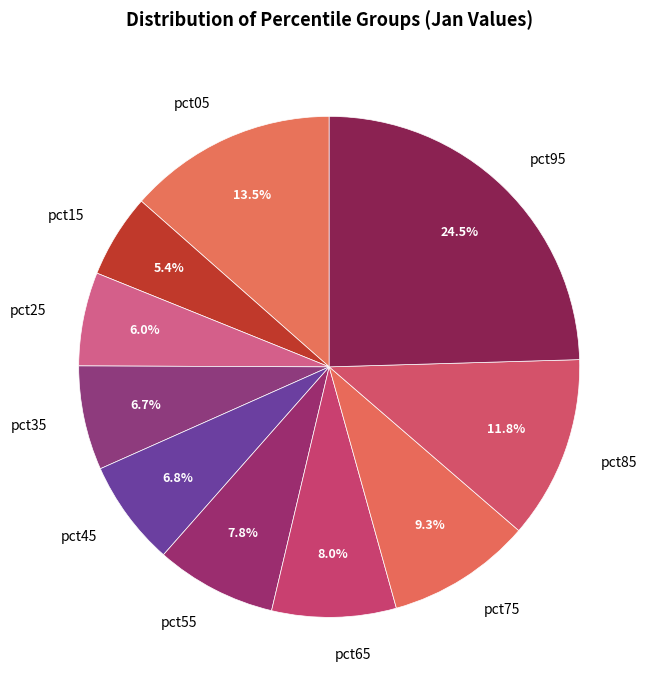

To the nearest percent, what portion does pct15 represent?

5%